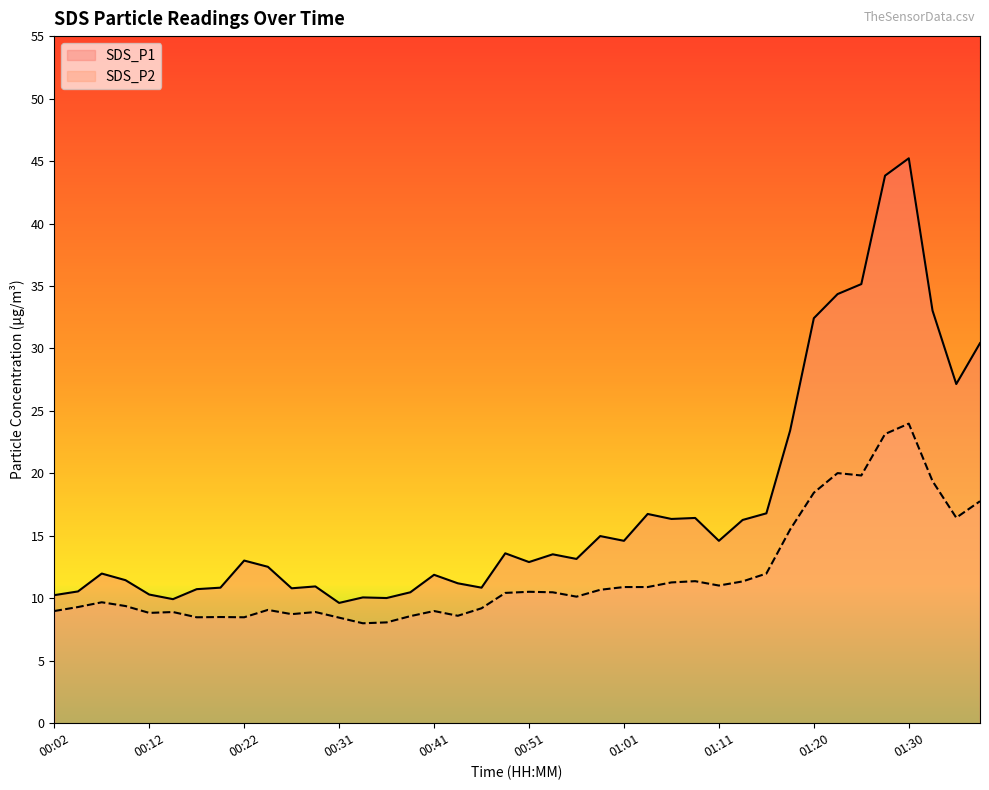

Is it true that SDS_P2 equals 15.8 at 00:12?

False